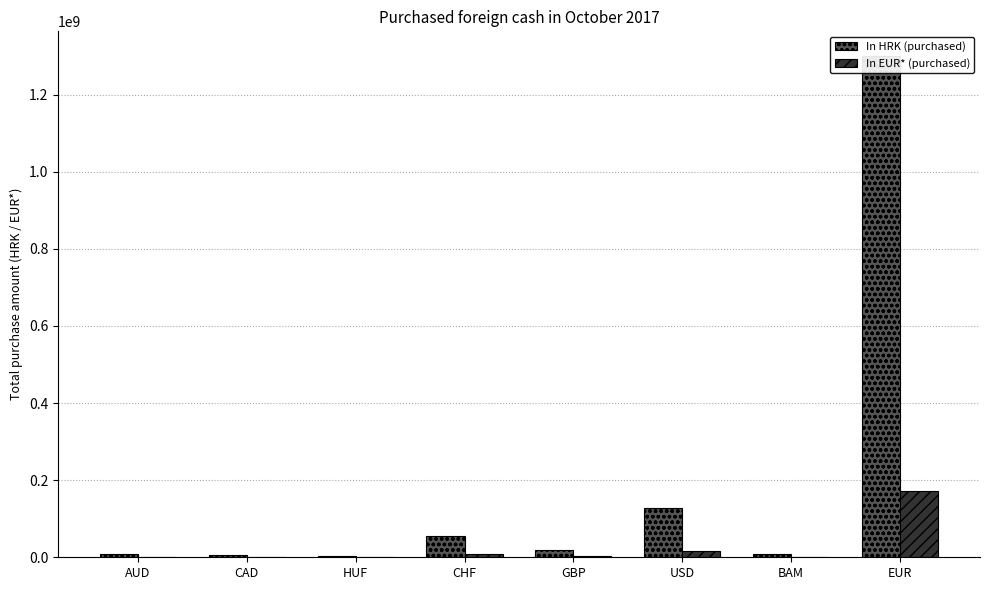

Reading right to left, extract all data points from this chart.

In HRK (purchased): 1298965093.0	9525576.0	128089357.0	18674191.0	55273773.0	3657739.0	4709802.0	7660857.0
In EUR* (purchased): 172402295.2	1264261.2	17000379.2	2478491.1	7336090.4	485465.4	625098.2	1016770.5